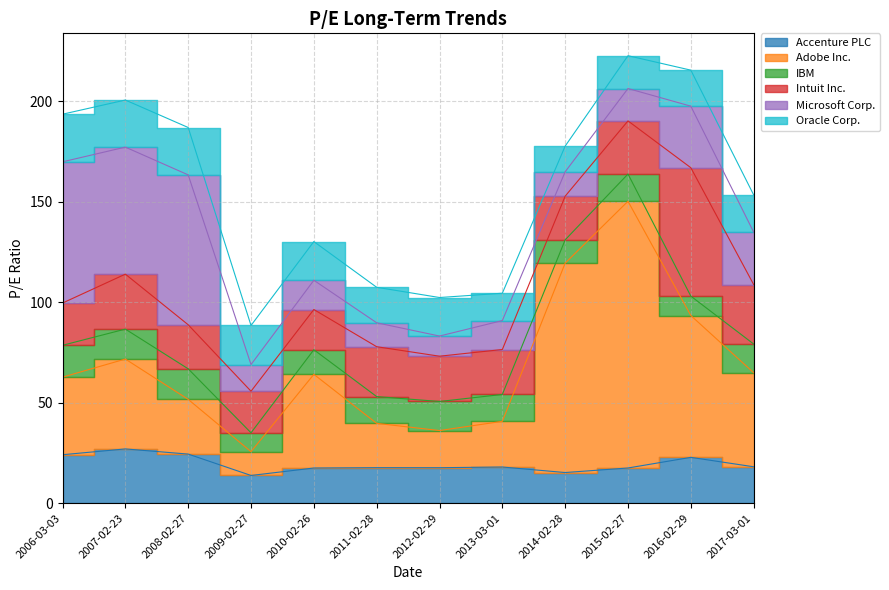

The Intuit Inc. series shows 20.0 at 2010-02-26. True or false?

True